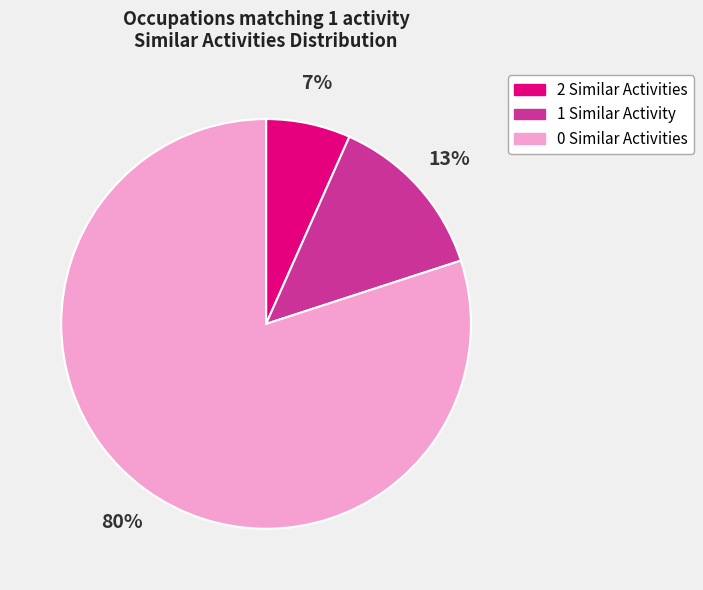

Do 1 Similar Activity and 0 Similar Activities together represent more than half of the pie?

Yes